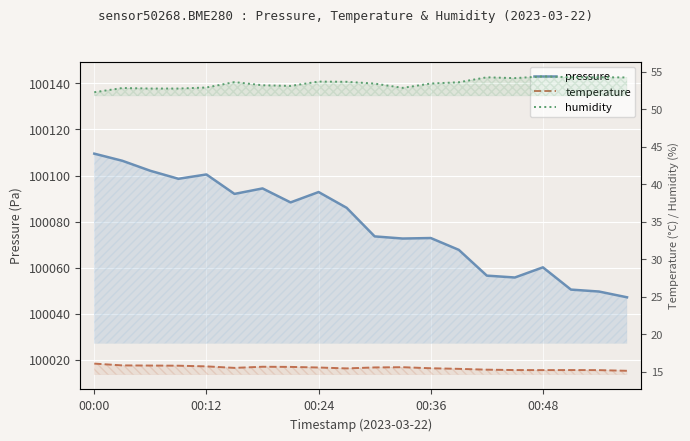

What position from the right is 14?

6